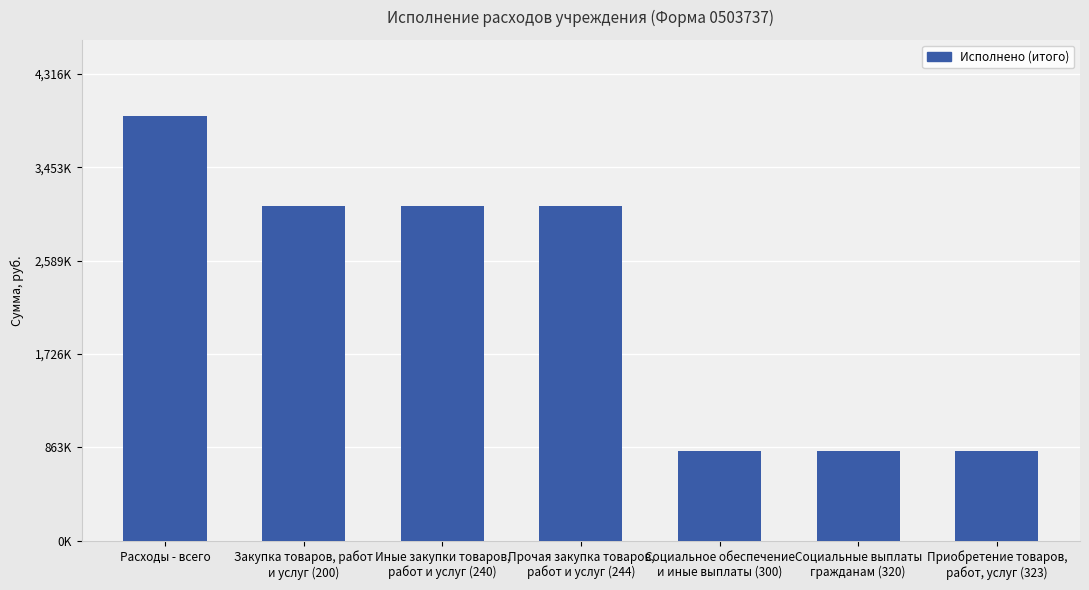

At which label is the value closest to 2378194?

Закупка товаров, работ
и услуг (200)